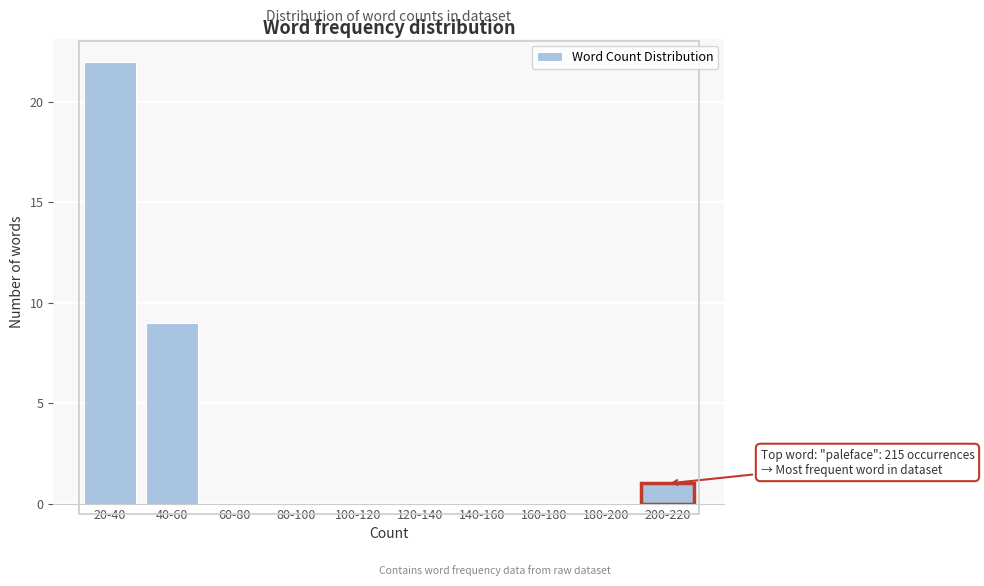

Reading right to left, transcribe all the data shown in this chart.

200-220=1	180-200=0	160-180=0	140-160=0	120-140=0	100-120=0	80-100=0	60-80=0	40-60=9	20-40=22